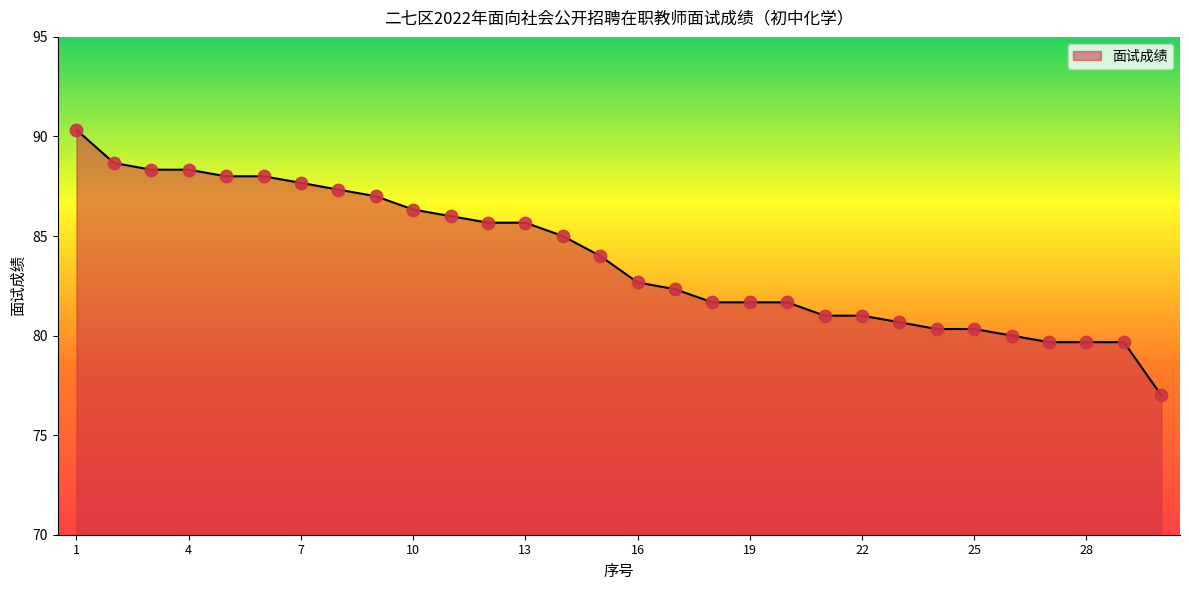

What is the difference between the maximum and minimum values?

13.3